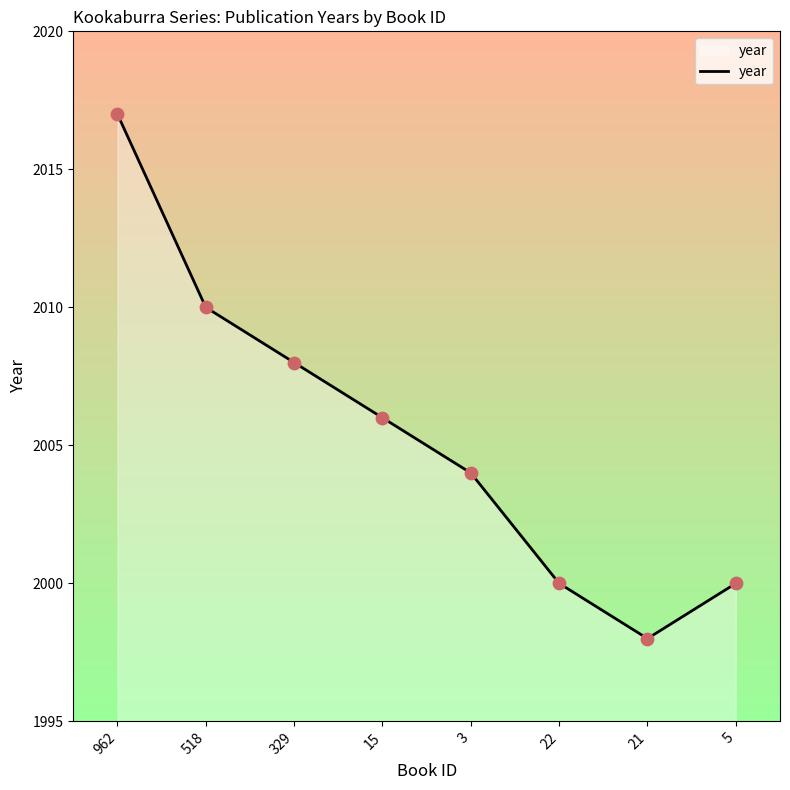

What is the change in value from 518 to 15?

-4